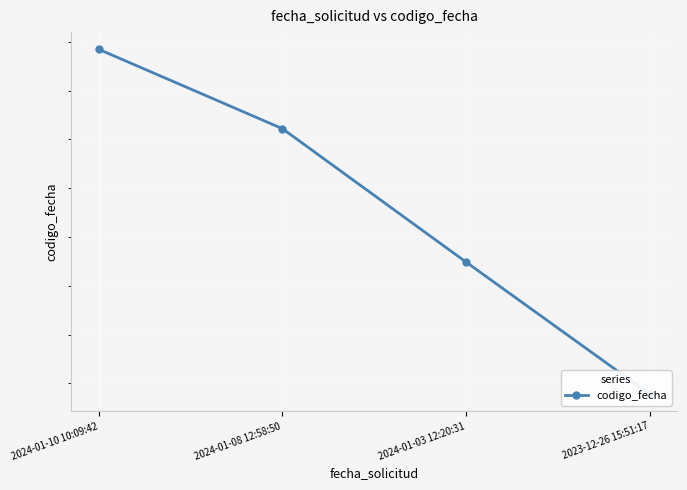

List the labels in order of value, smallest first.

2023-12-26 15:51:17, 2024-01-03 12:20:31, 2024-01-08 12:58:50, 2024-01-10 10:09:42